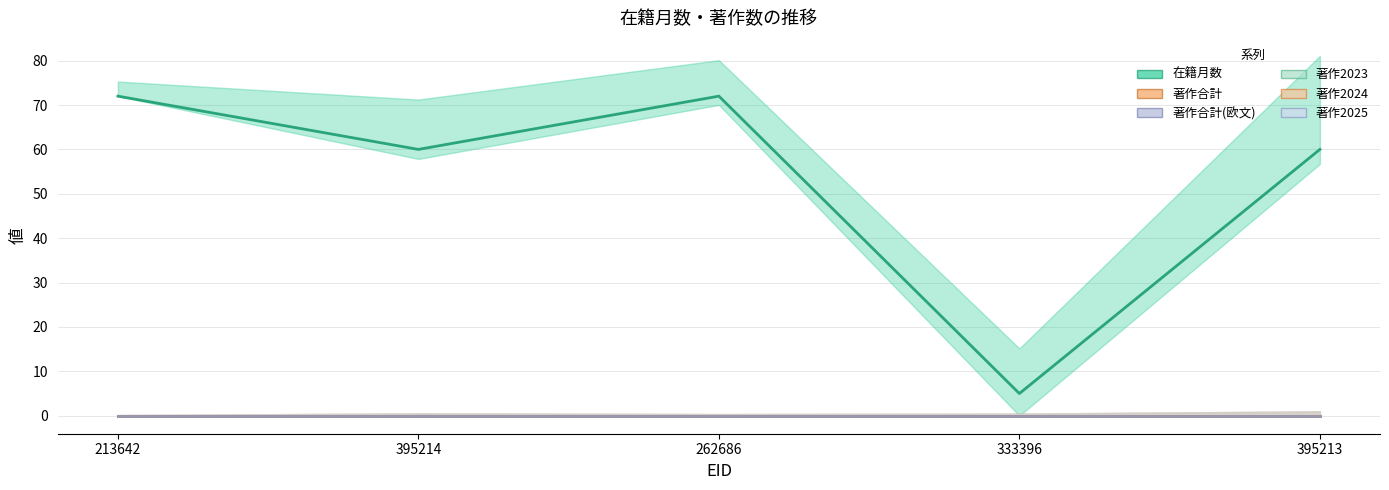

Between 395213 and 262686, which is larger?

262686